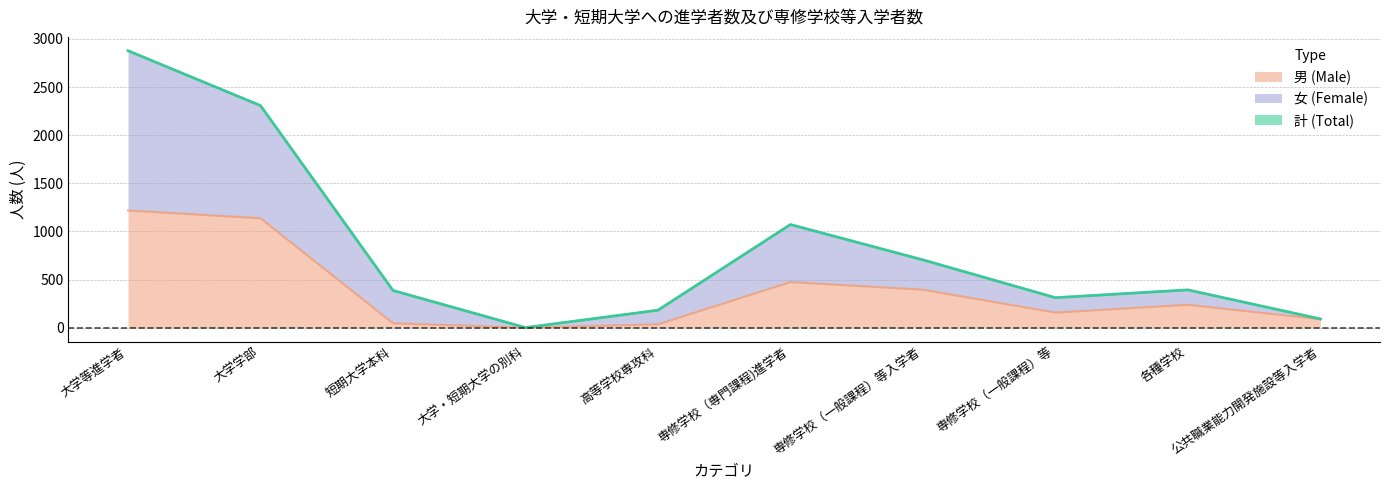

What are all the series names shown in the legend?

計 (Total), 男 (Male), 女 (Female)